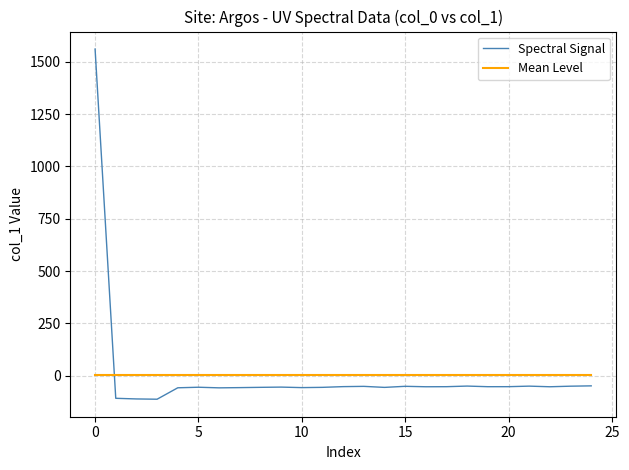

What are all the series names shown in the legend?

Spectral Signal, Mean Level